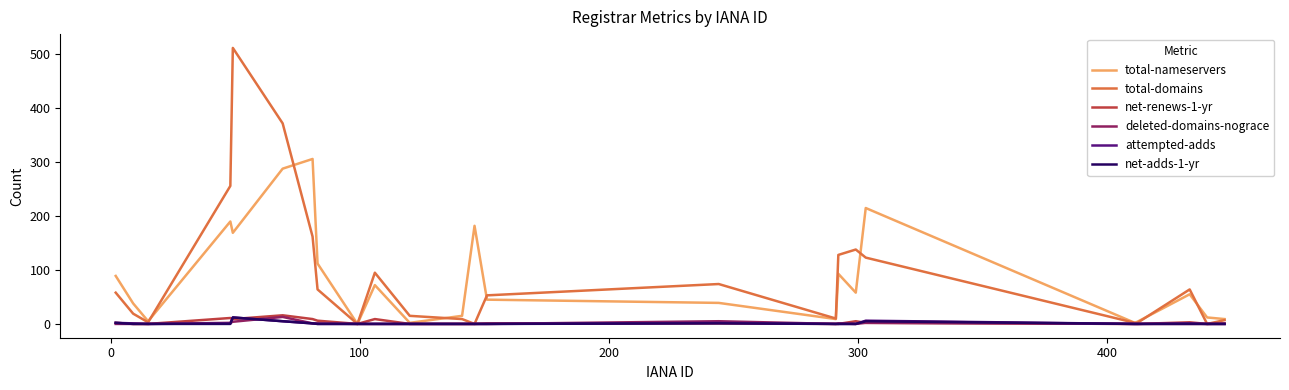

What is the maximum value shown in the chart?

512